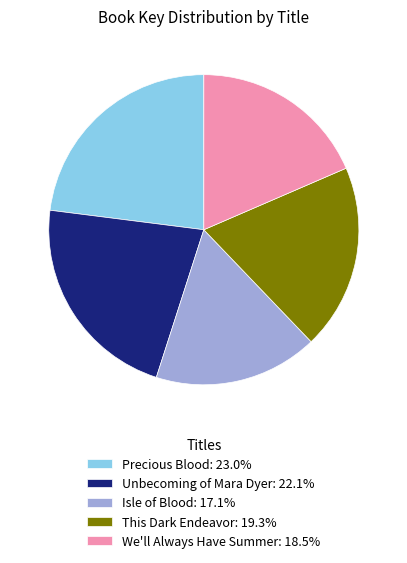

The We'll Always Have Summer slice represents 19% of the pie. True or false?

True